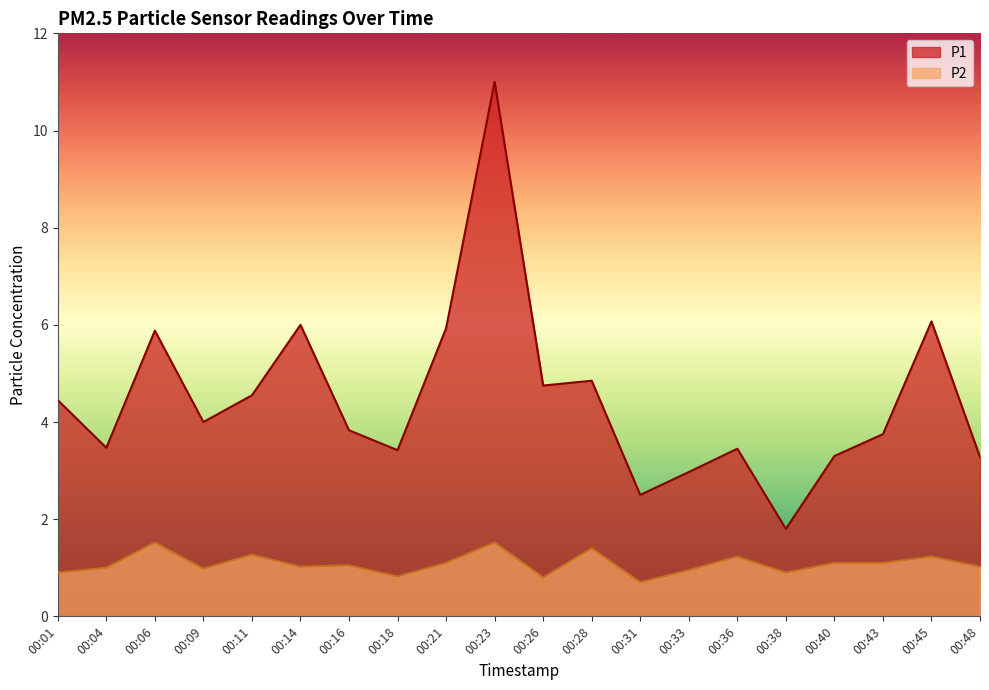

What is the value of the P2 point at the 10th from the left?

1.5